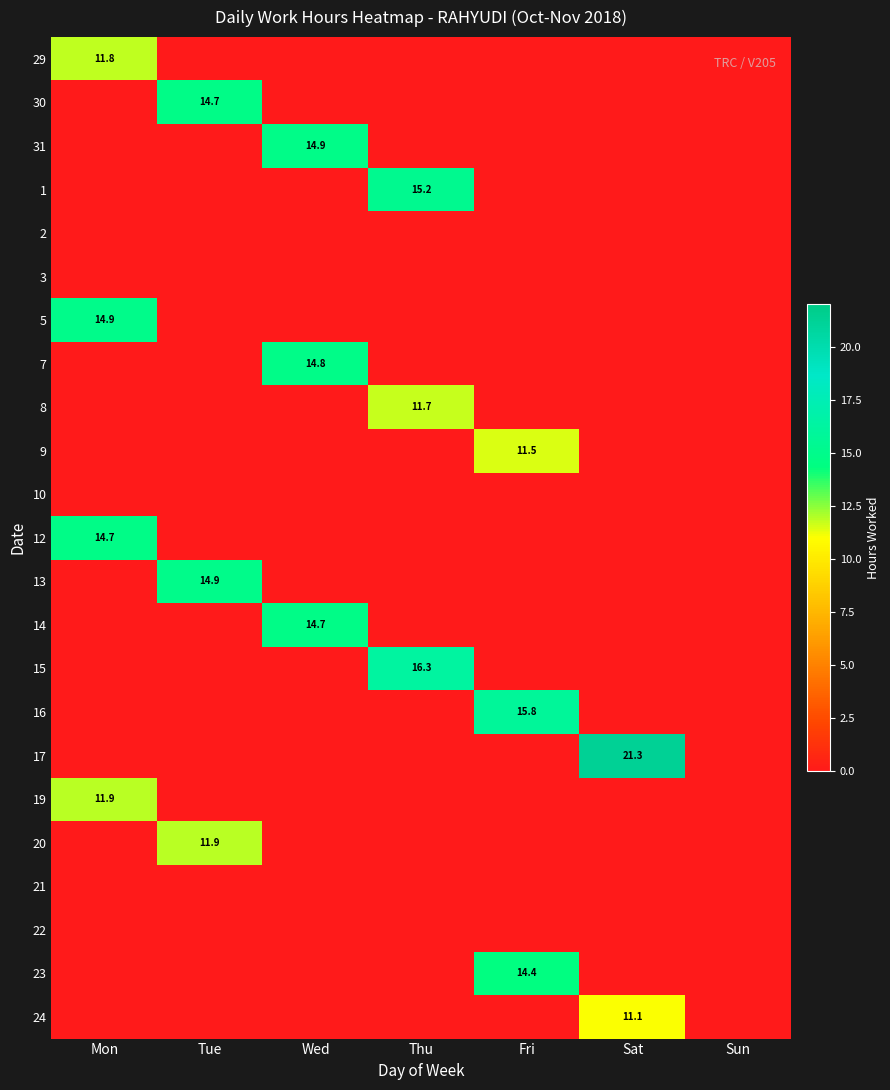

The value of 13 at Tue is 14.9. True or false?

True